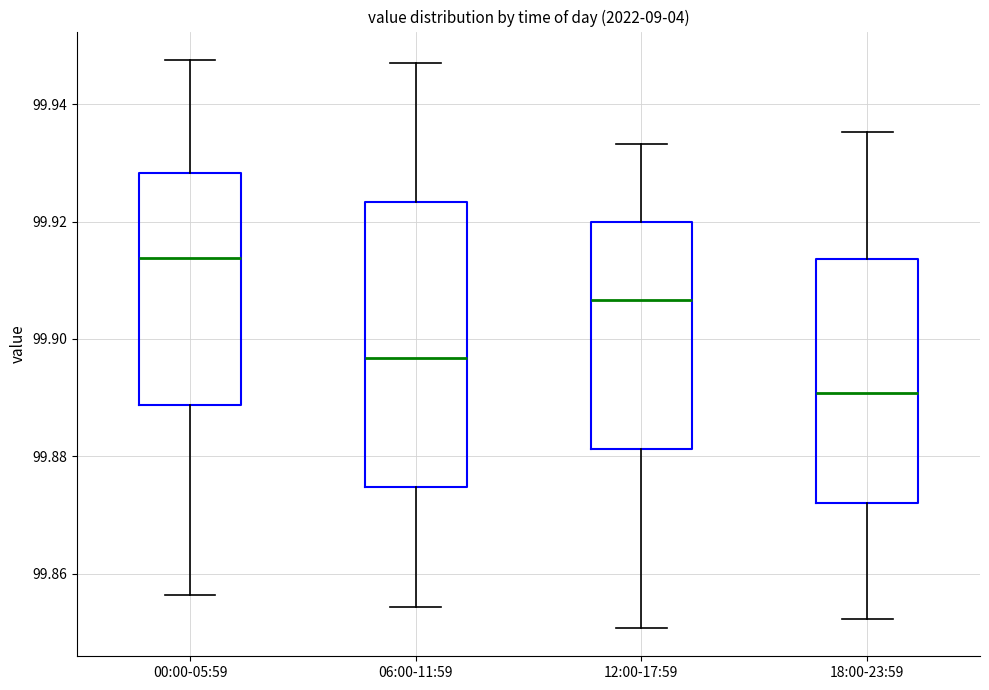

Which box is the tallest, from its lower edge to its upper edge?

06:00-11:59